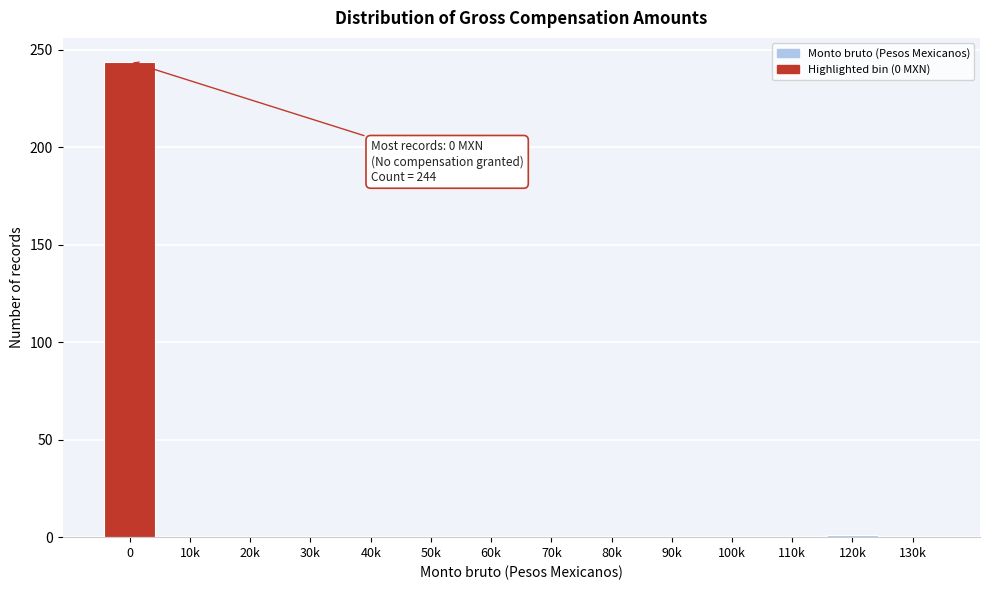

True or false: the data shows -137 at 20k.

False